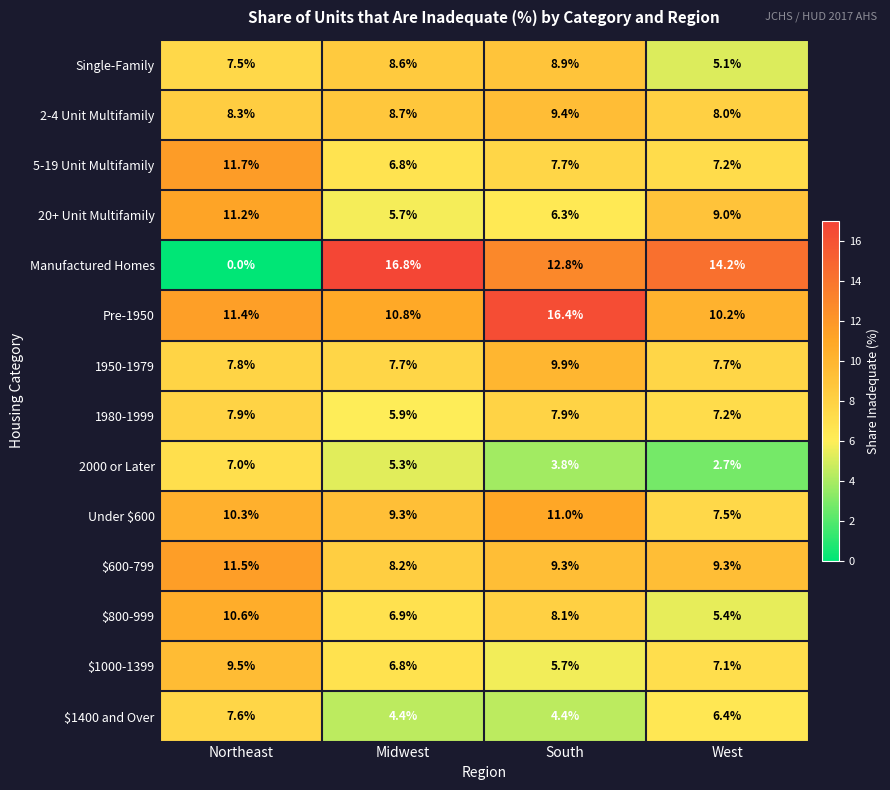

What is the difference between the second highest and minimum values in the $800-999 series?

2.7